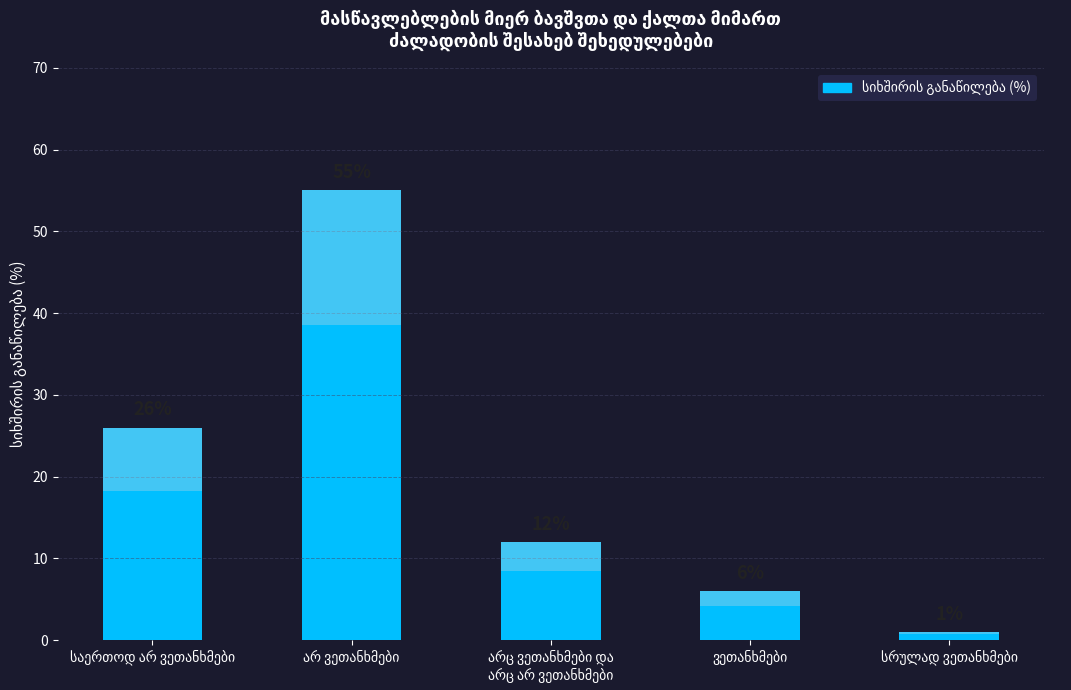

At which label is the value closest to 28?

საერთოდ არ ვეთანხმები